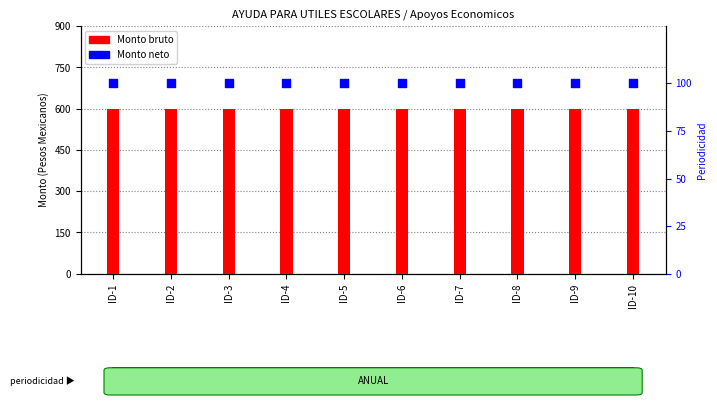

Which series contains the highest Y value?

Monto bruto